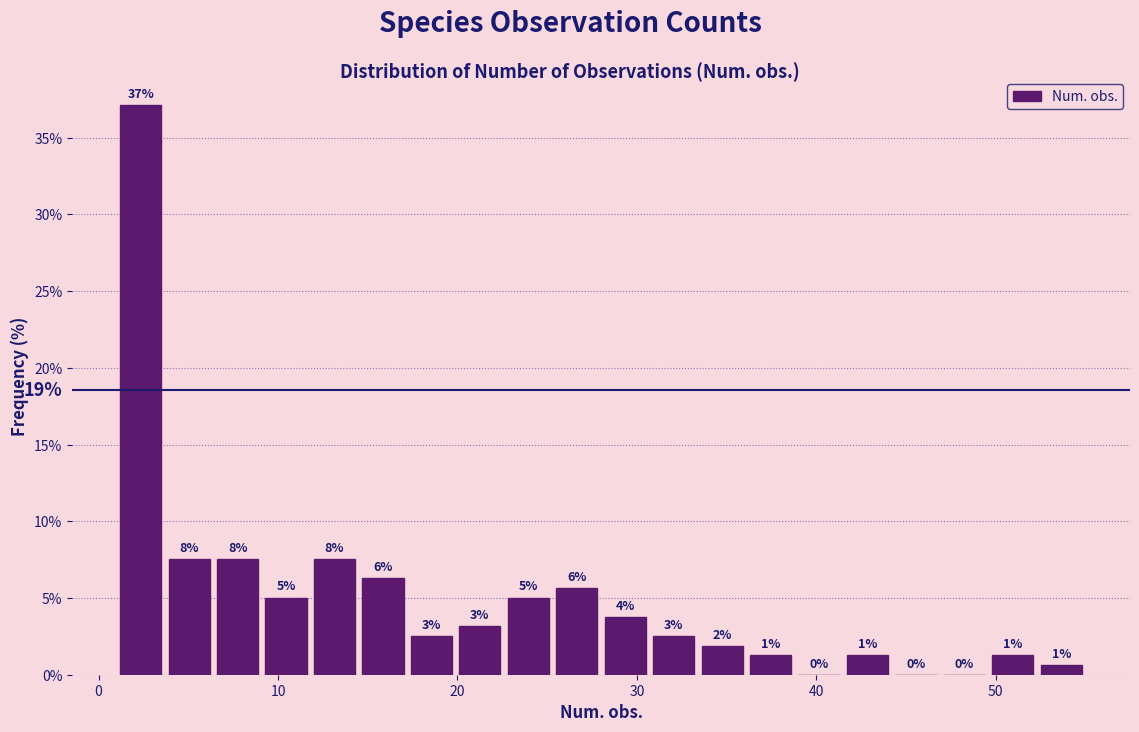

Around what value on the x-axis is the tallest bar? Give the approximate position of its centre, as read against the axis.

2